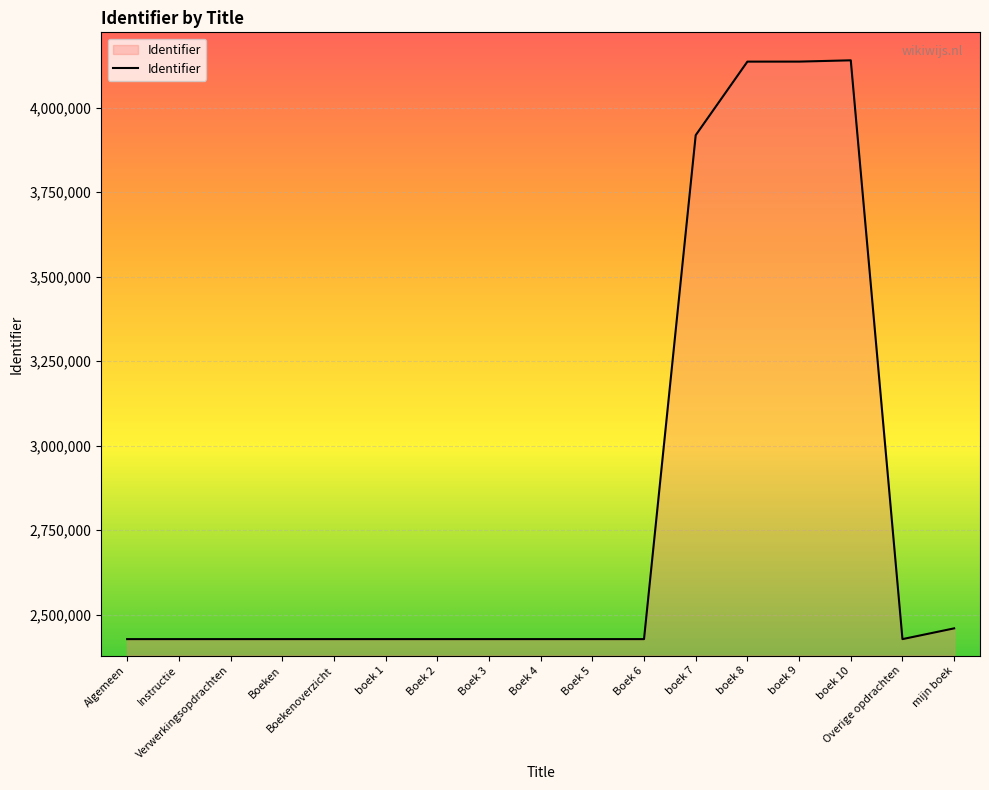

True or false: the data shows 2427249 at Boek 2.

True